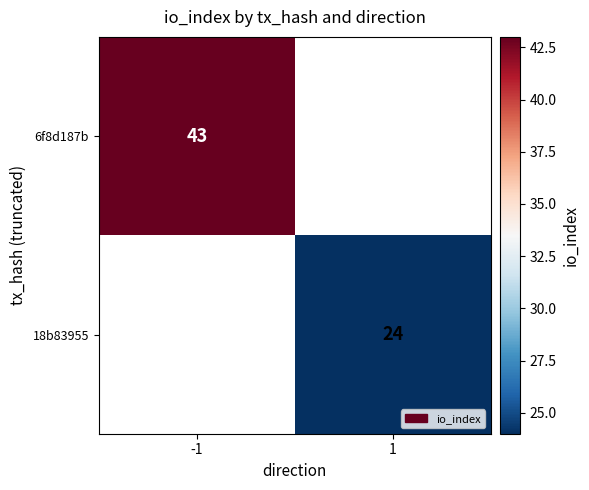

Is it true that 6f8d187b equals 43 at -1?

True